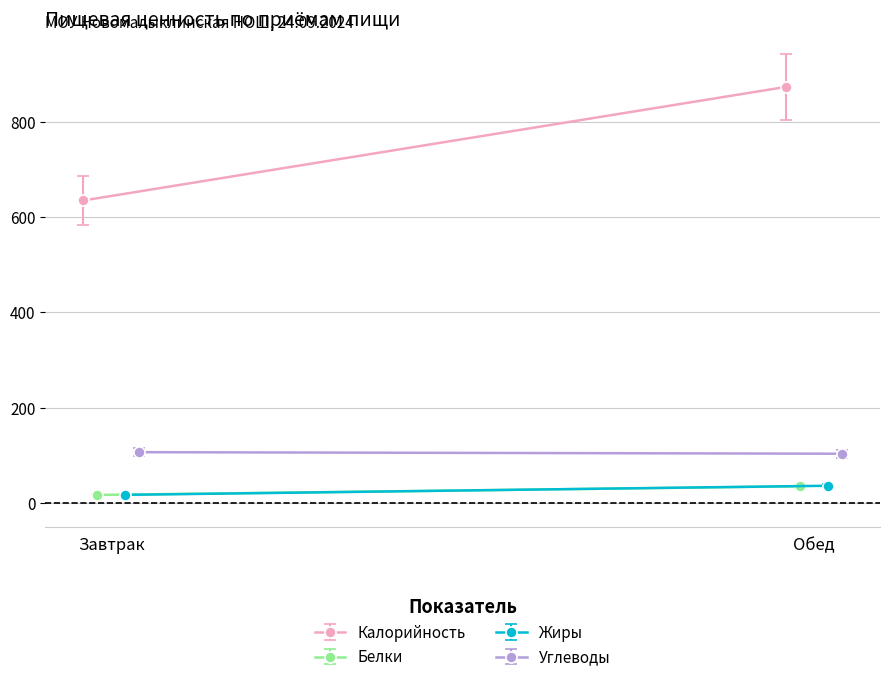

The value of Белки at Завтрак is 16.8. True or false?

True